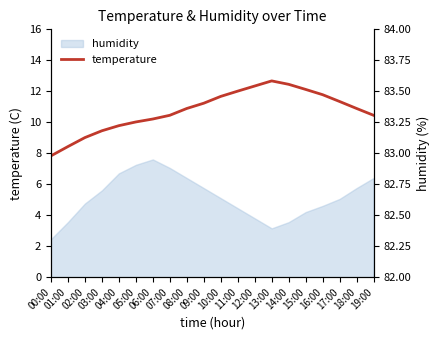

How many lines are shown in the chart?

1